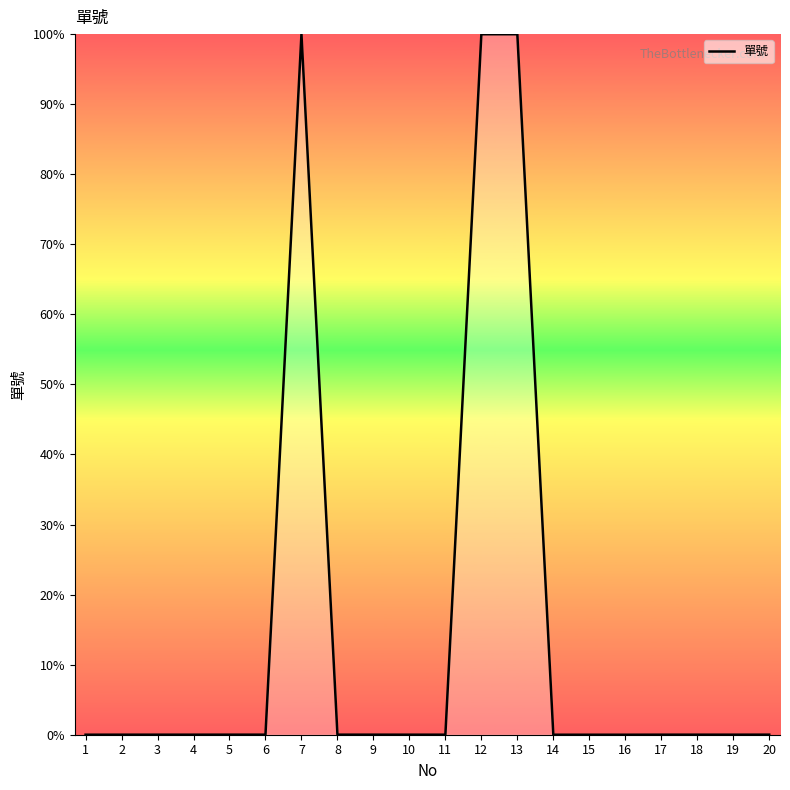

The value at 12 is 33.6. True or false?

False